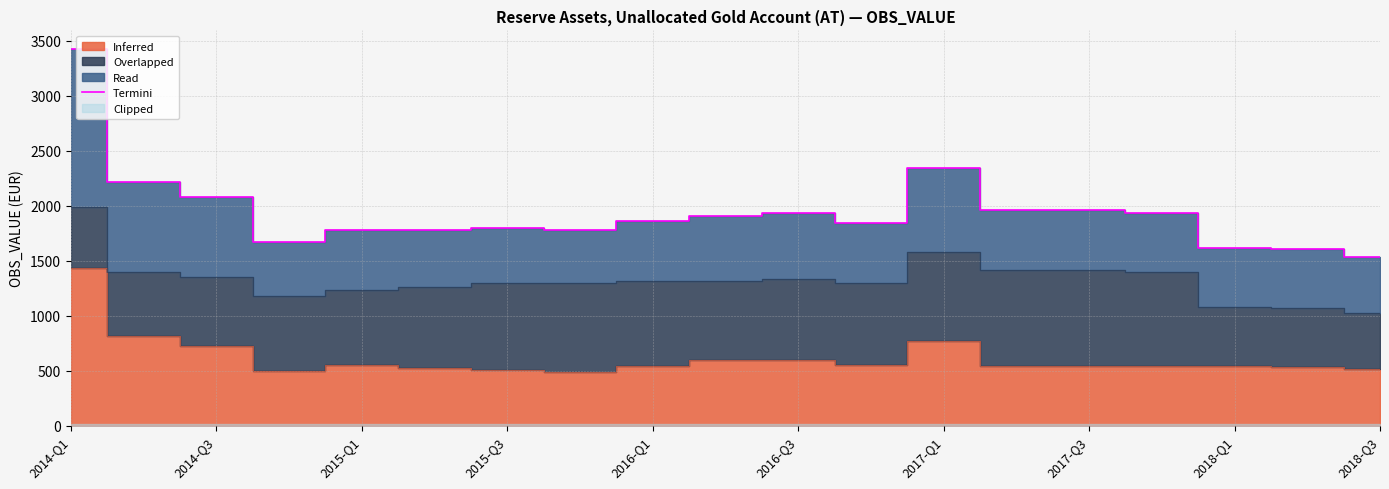

Reading left to right, transcribe all the data shown in this chart.

3423	2219	2078	1673	1782	1782	1795	1780	1859	1907	1930	1846	2344	1963	1963	1938	1617	1611	1536